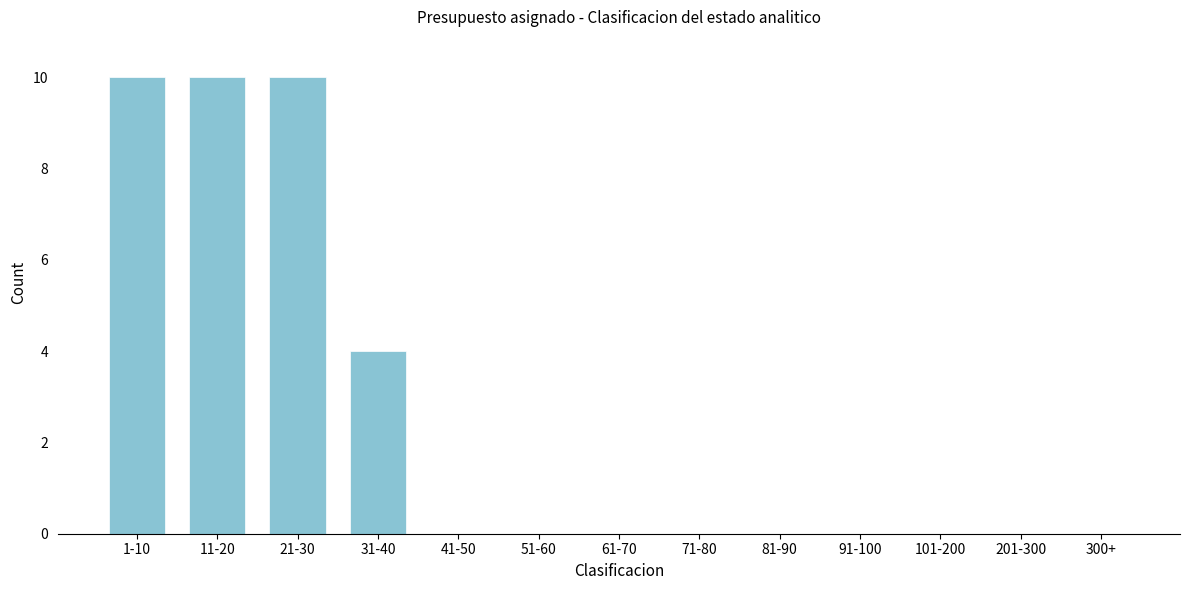

Reading right to left, list all the values displayed in this chart.

300+=0	201-300=0	101-200=0	91-100=0	81-90=0	71-80=0	61-70=0	51-60=0	41-50=0	31-40=4	21-30=10	11-20=10	1-10=10